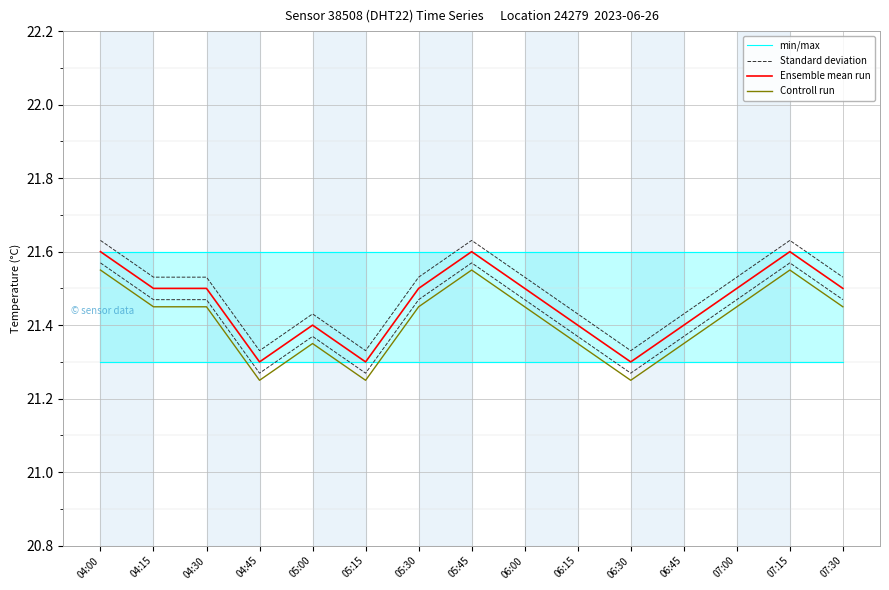

What is the value of the Controll run point at the 1st from the left?

21.6